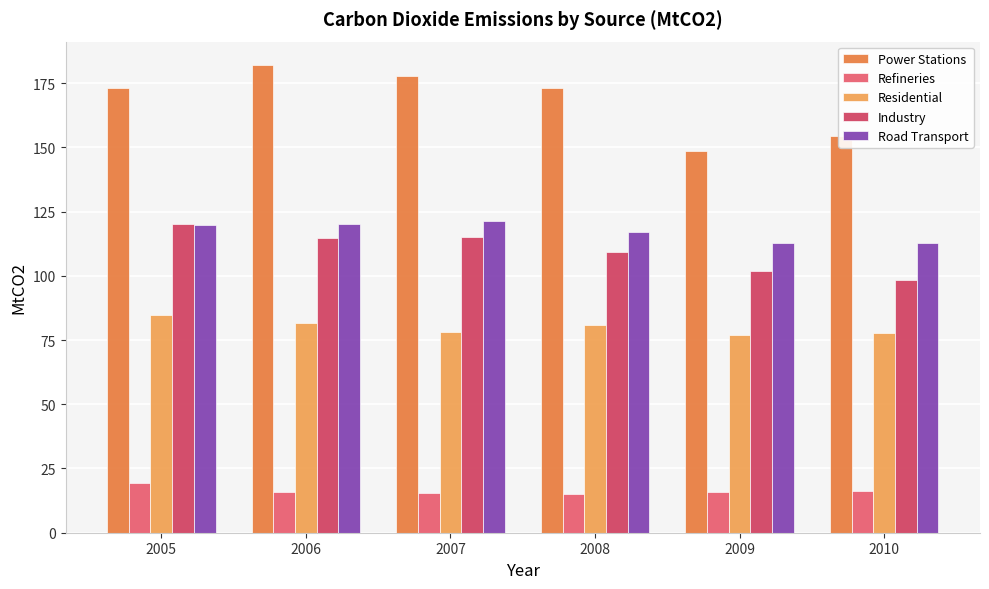

What is the difference between the second highest and minimum values in the Residential series?

4.7